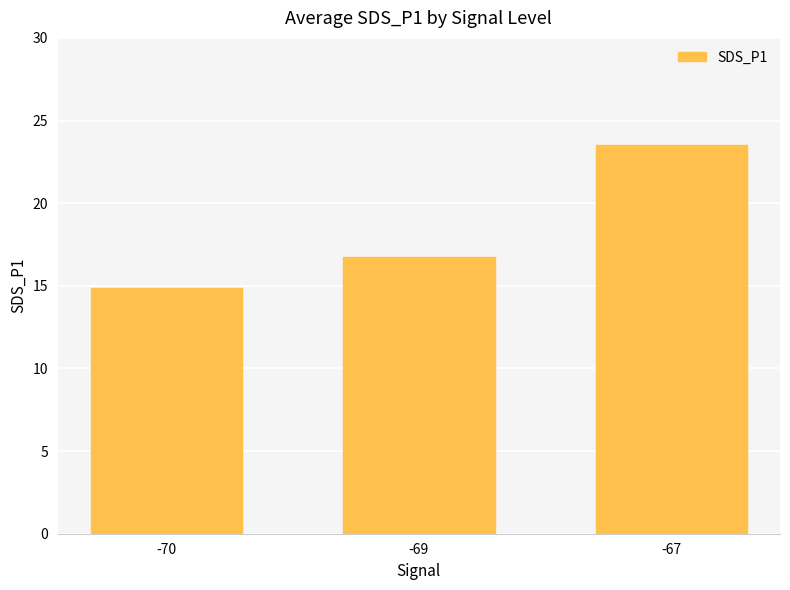

What is the approximate value at -69?

16.7